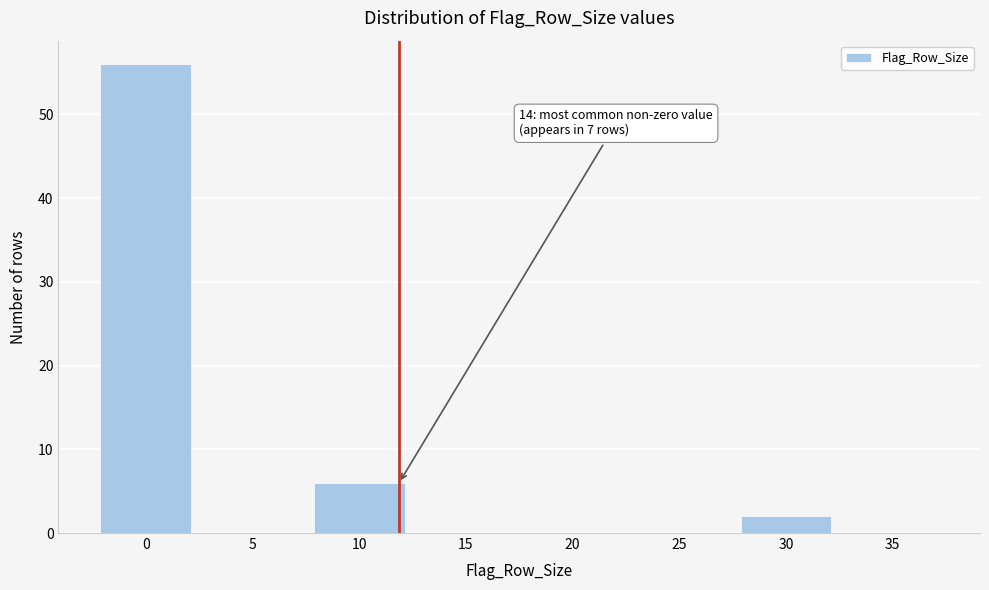

What is the sum of all values?

64